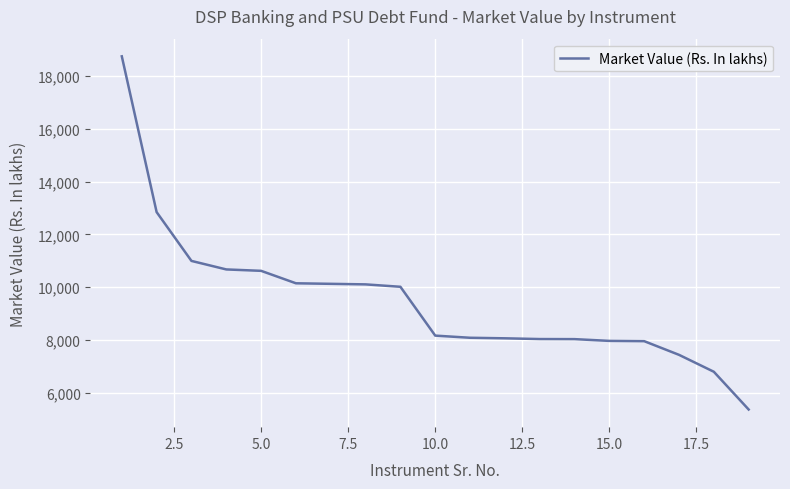

What is the maximum value shown in the chart?

18748.6